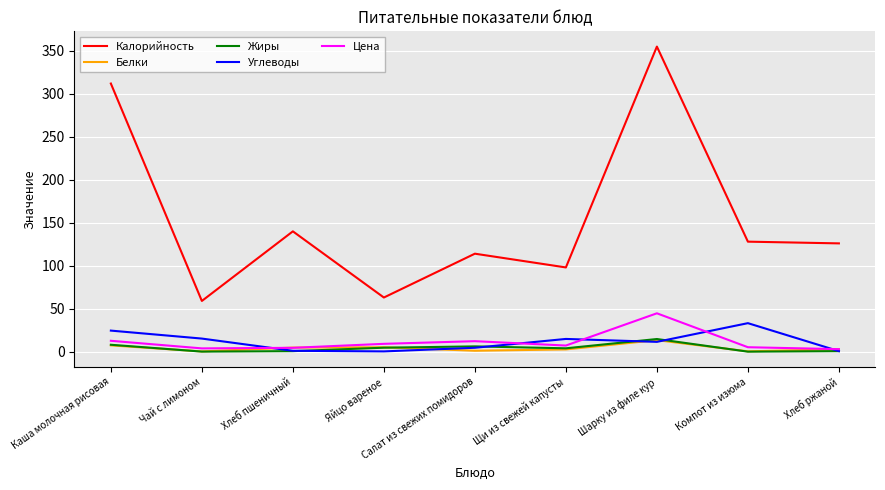

True or false: Углеводы has a value of 14.8 at Щи из свежей капусты.

True